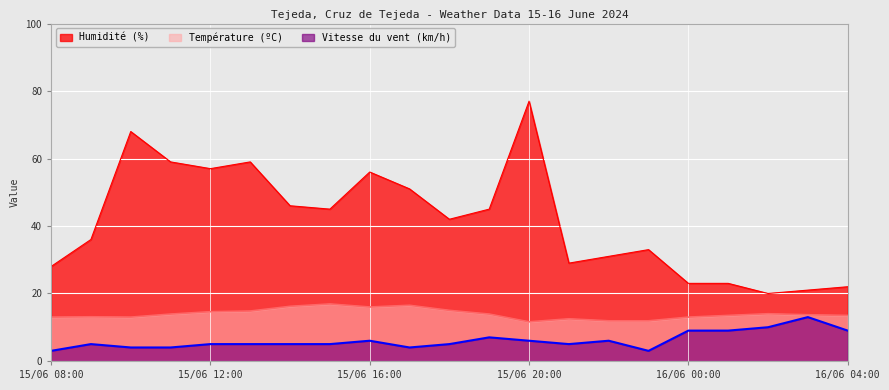

What is the average value of the Vitesse du vent (km/h) series?

6.1